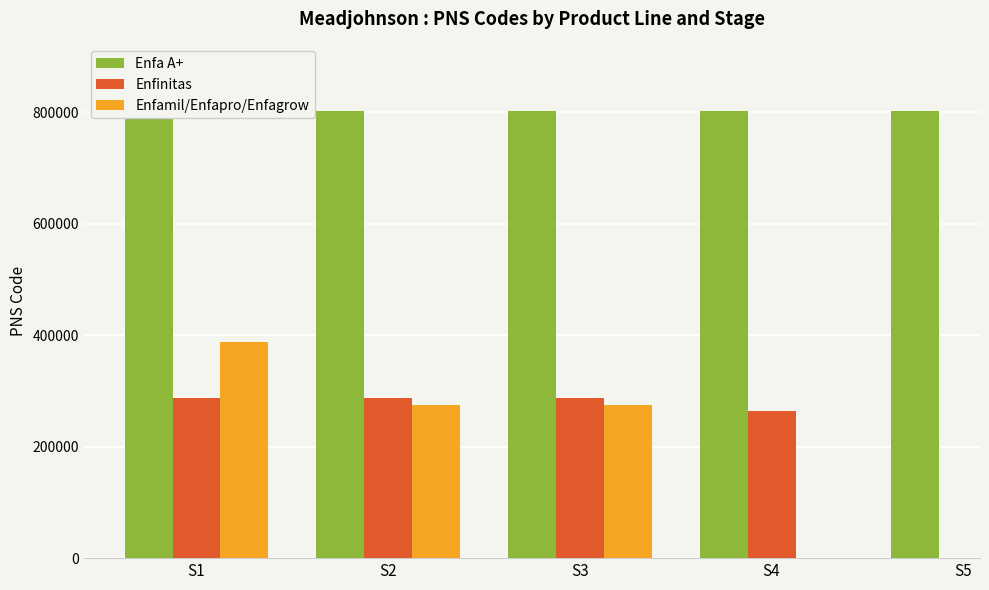

Count the Enfa A+ values in the range 801699 to 801701.

3